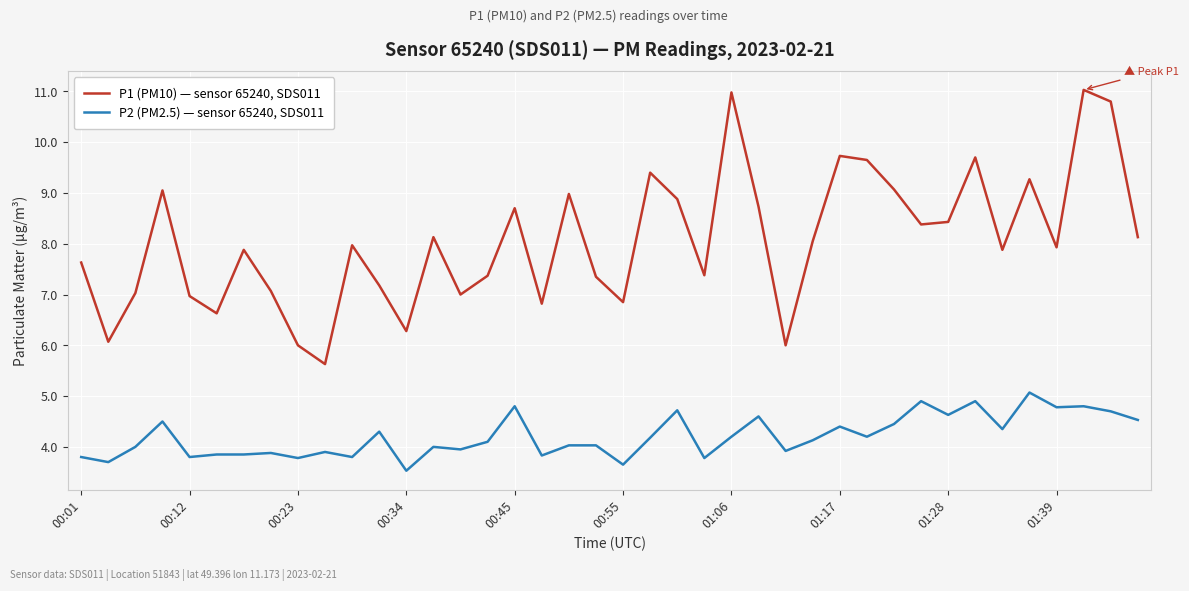

Which series has the largest total across all categories?

P1 (PM10) — sensor 65240, SDS011